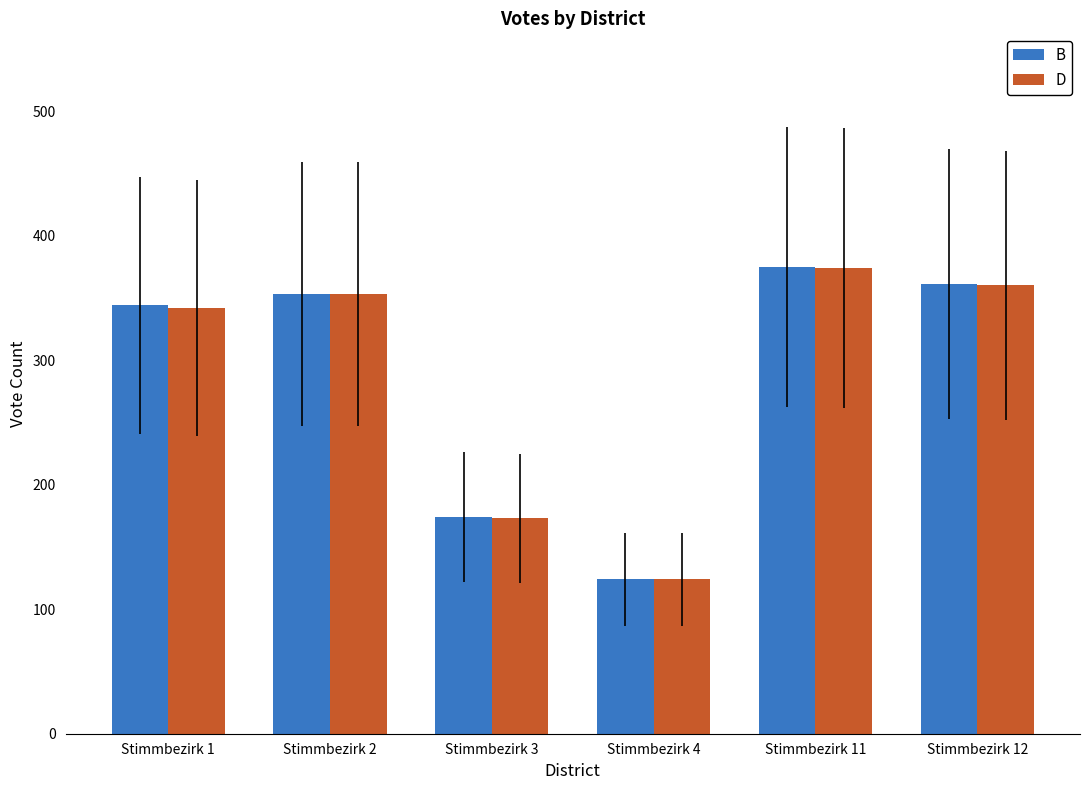

What is the value of the D bar at the 4th from the left?

124